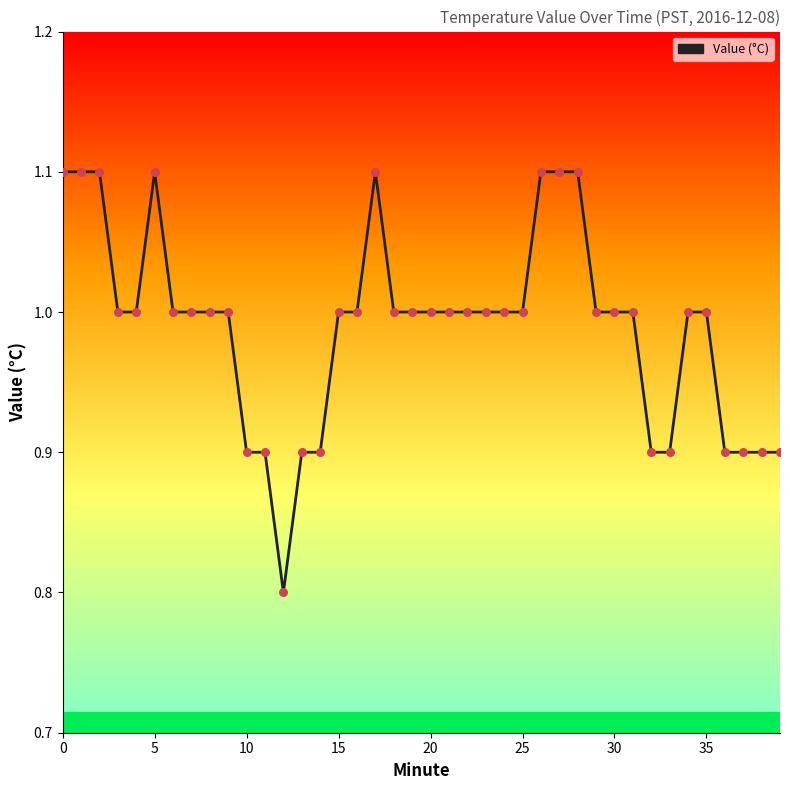

What is the change in value from 5 to 19?

-0.1